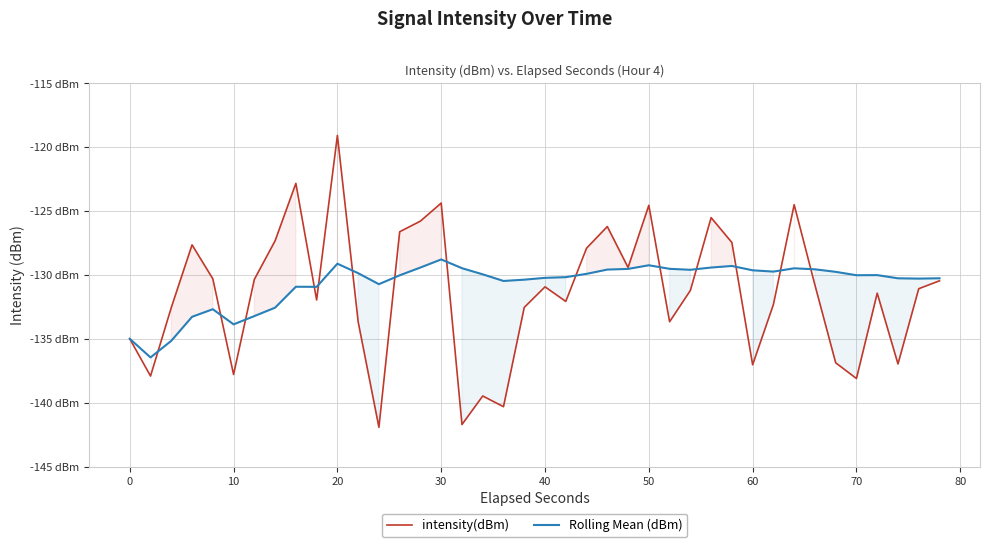

How many series are shown in this chart?

2